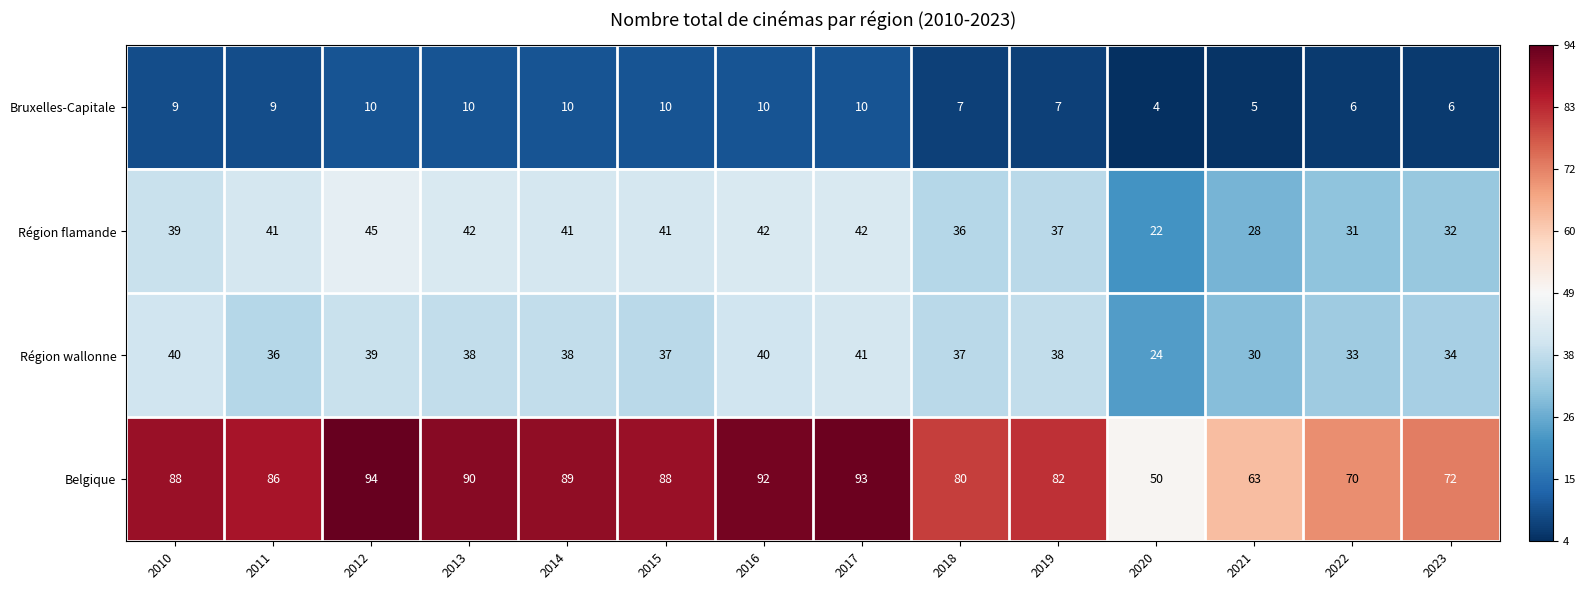

What is the difference between the second highest and second lowest values in the Région flamande series?

14